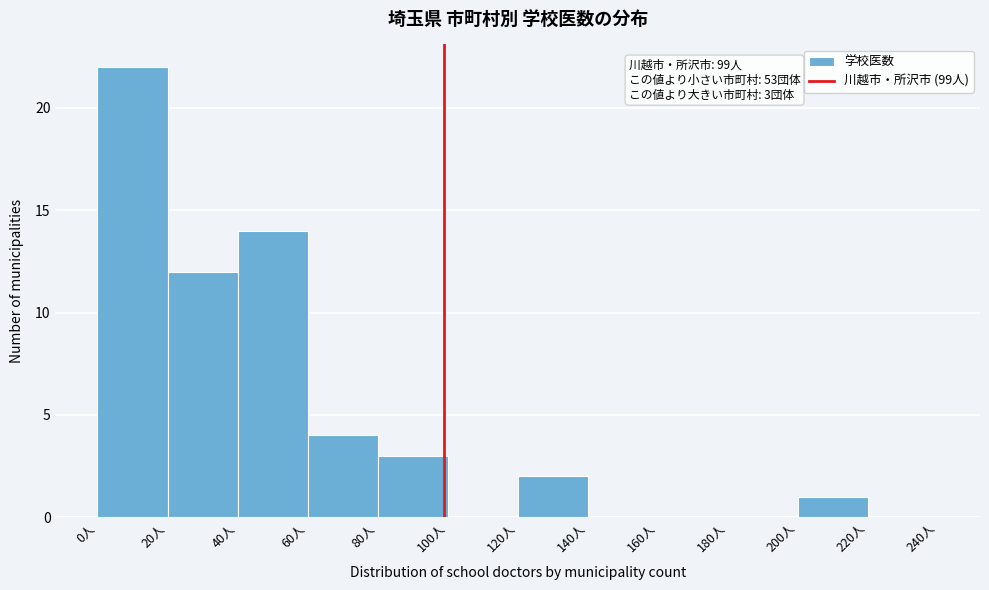

Over which range of the x-axis is the bar tallest?

0 to 20